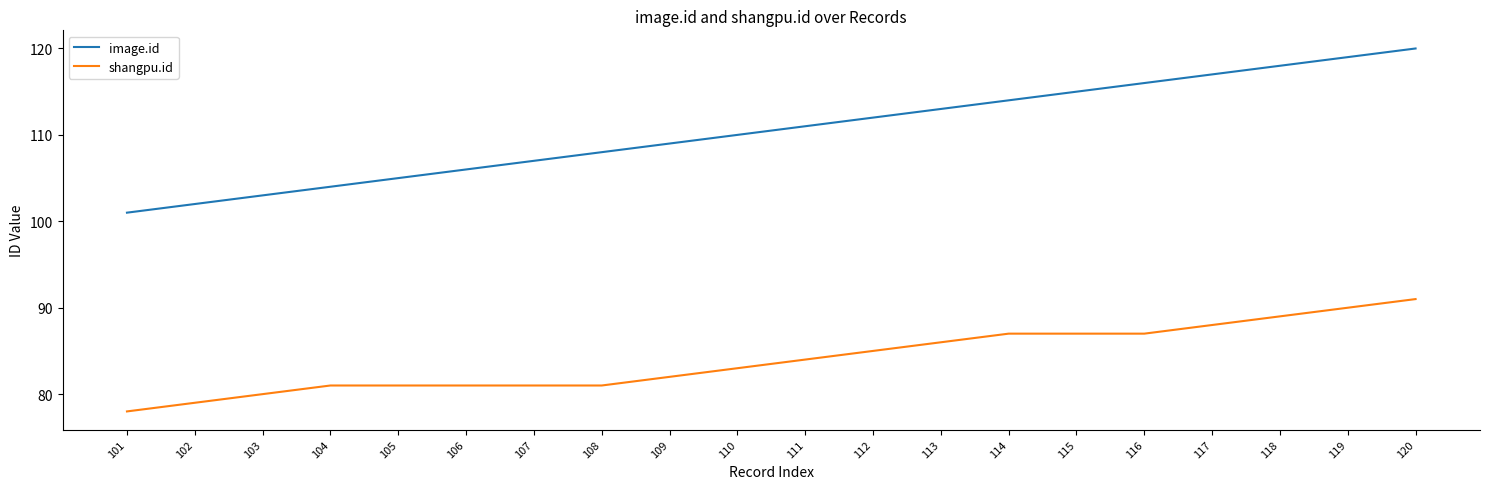

True or false: image.id and shangpu.id intersect in this chart.

False